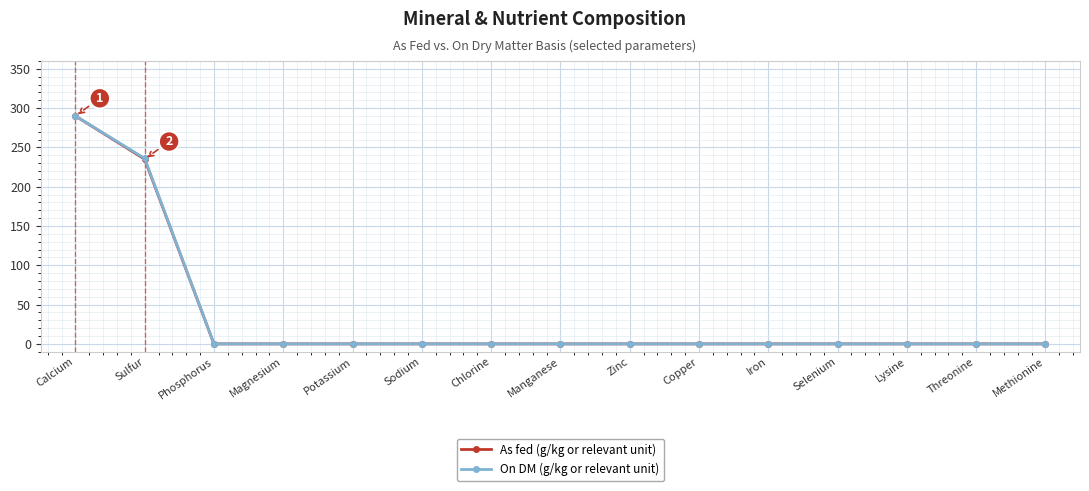

How many values in the As fed (g/kg or relevant unit) series exceed 0?

2